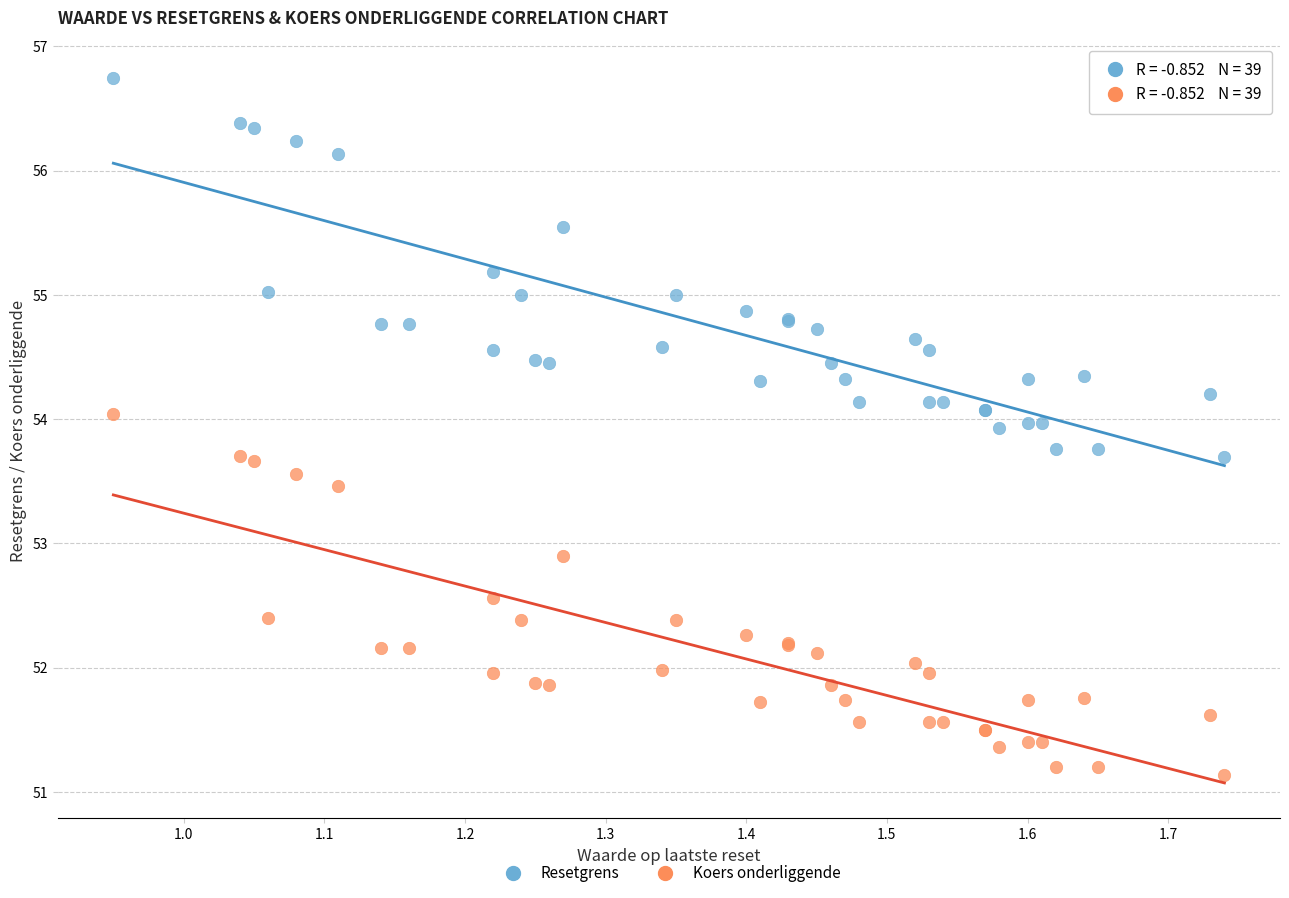

Which series reaches the minimum Y coordinate?

Koers onderliggende